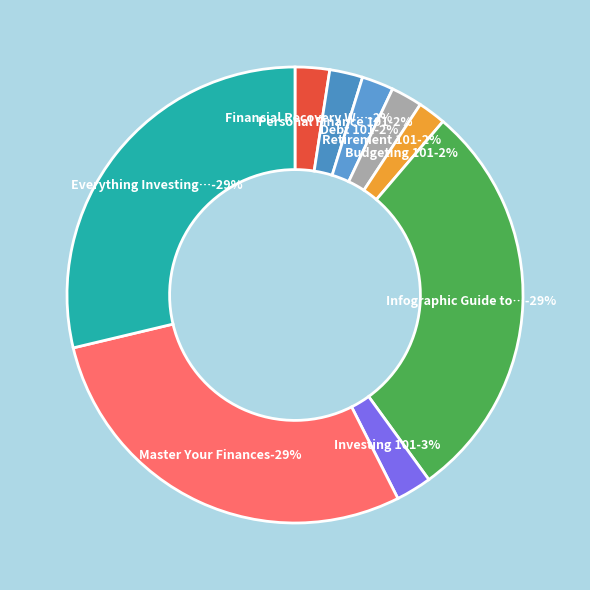

Approximately how many times larger is the value at Everything Investing Book compared to Infographic Guide to Personal Finance?

1.0